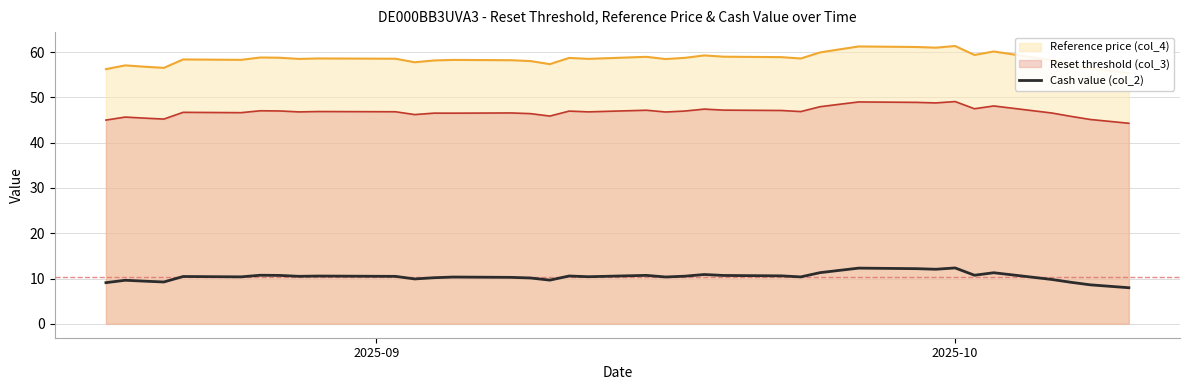

True or false: Cash value (col_2) and Reset threshold (col_3) intersect in this chart.

False